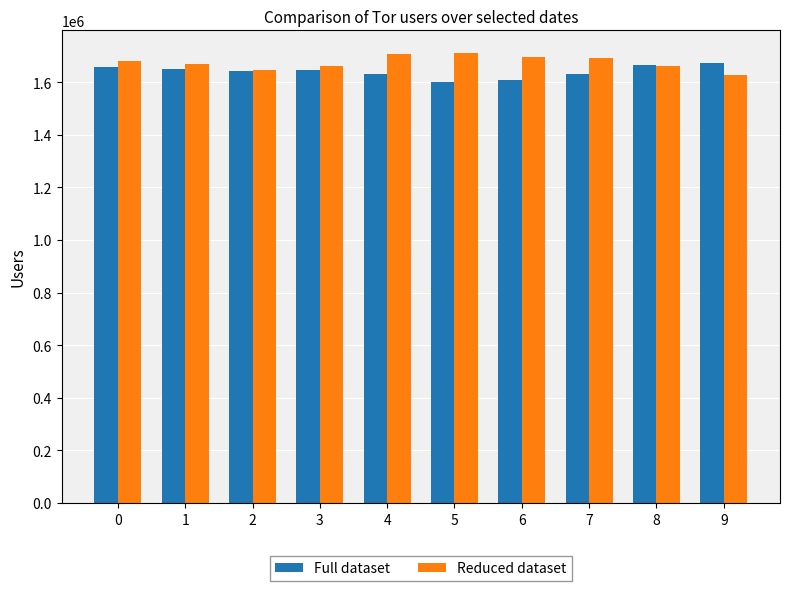

Rank the series by their maximum value, from lowest to highest.

Full dataset, Reduced dataset